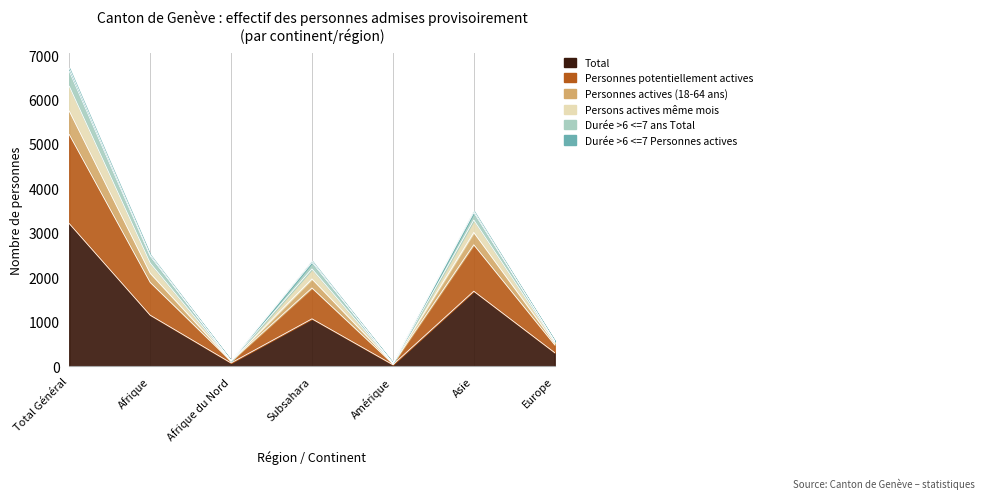

Between Afrique du Nord and Total Général, which is larger?

Total Général